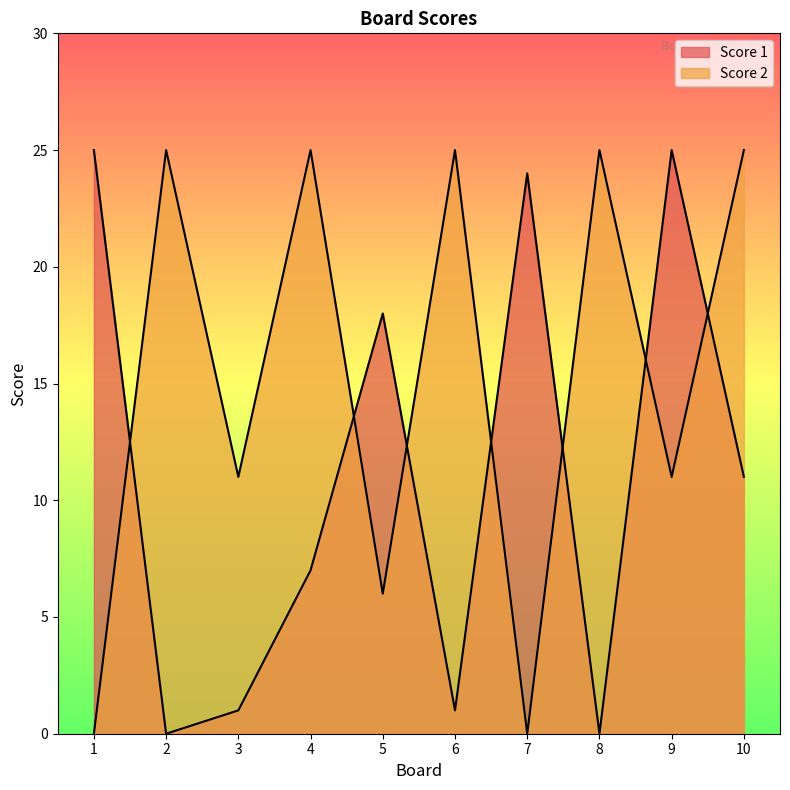

Is it true that Score 2 equals 35 at 10?

False